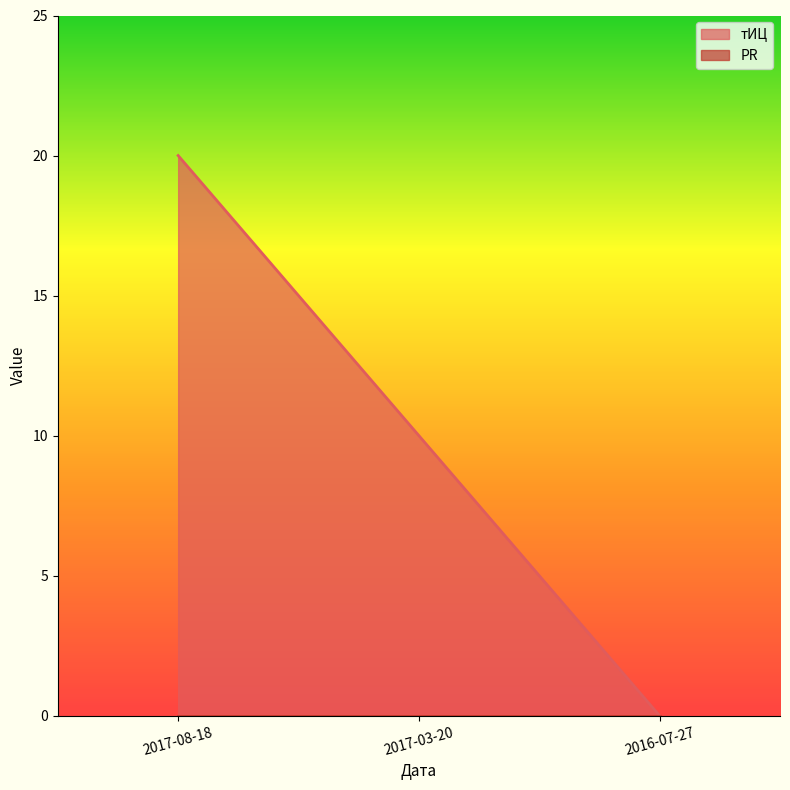

What is the value of the 1st point from the left?

20